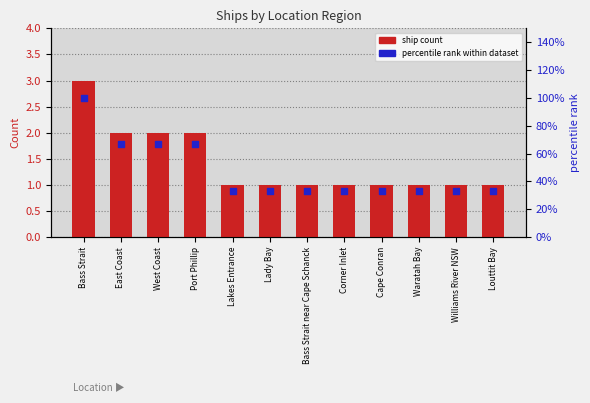

What are all the series names shown in the legend?

ship count, percentile rank within dataset